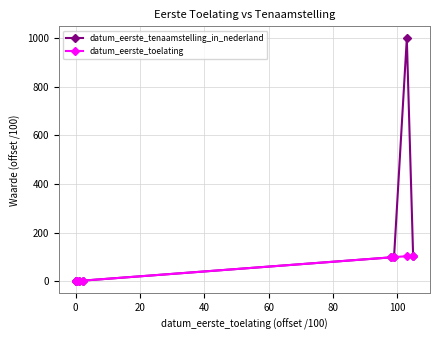

What is the highest value of the datum_eerste_toelating series?

104.9